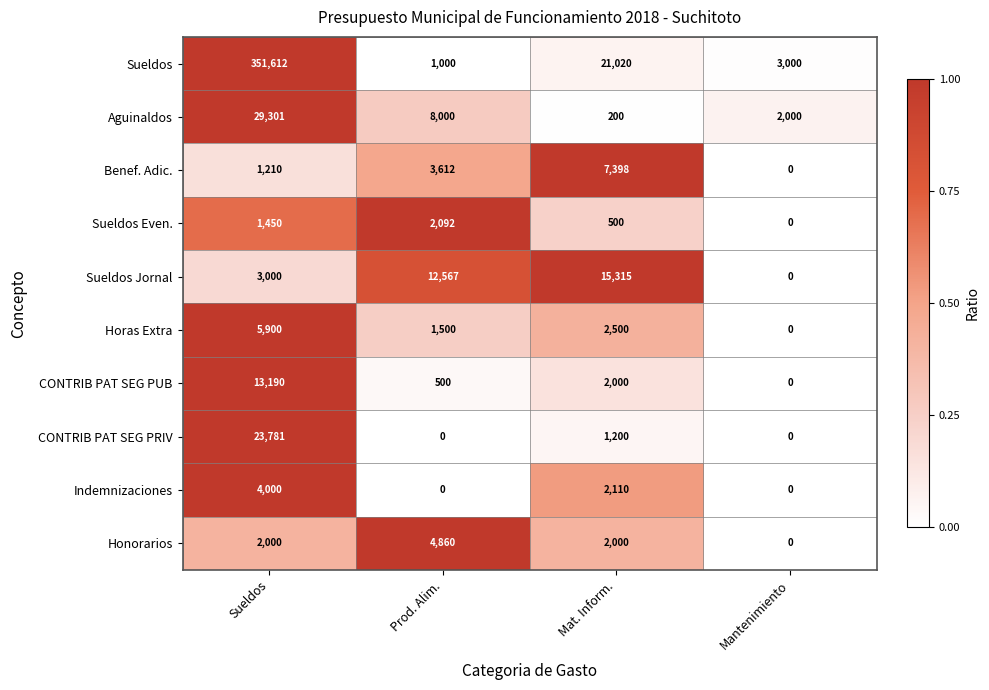

What is the spread (max minus min) of values at Mantenimiento?

3000